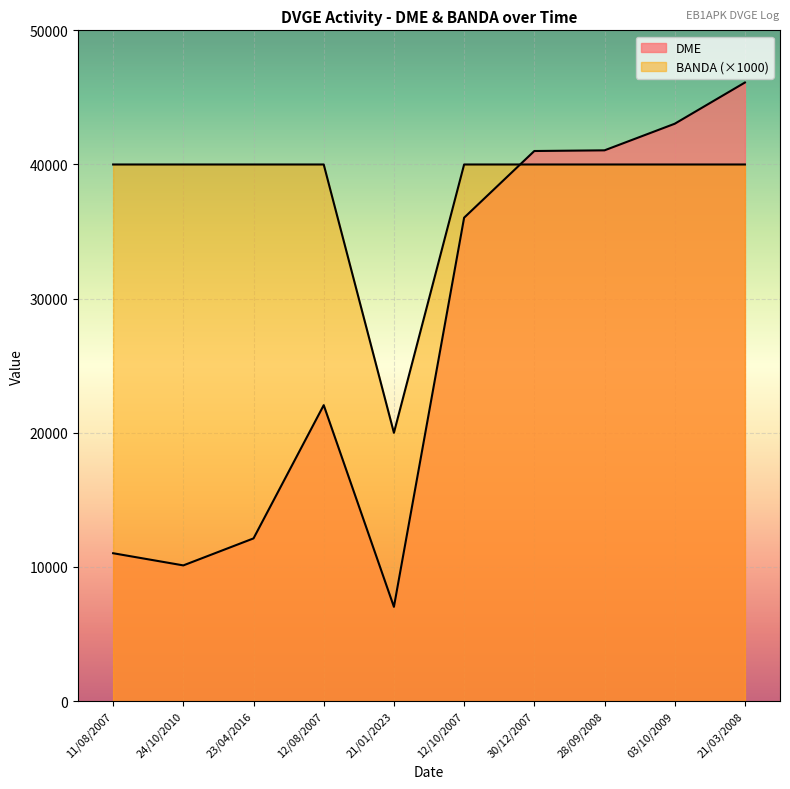

What is the lowest value of the DME series?

7027